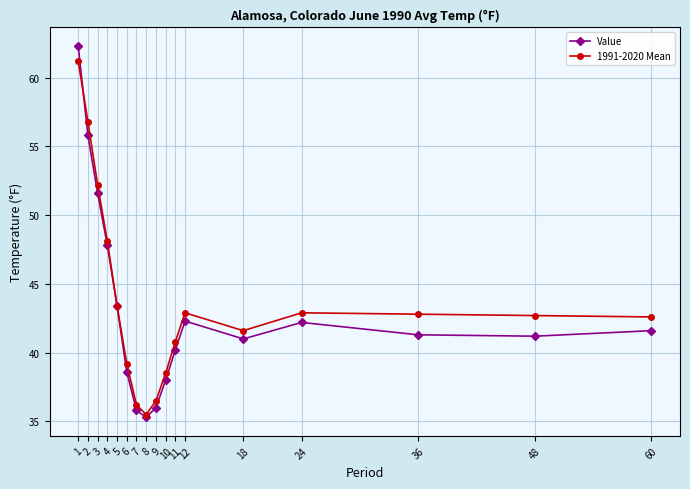

What is the minimum value shown in the chart?

35.3